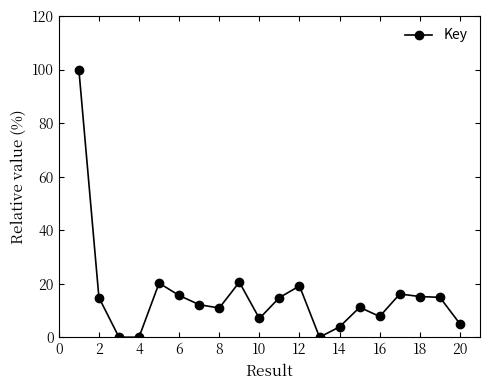

True or false: there are more than 0 points higher than both neighbors.

True